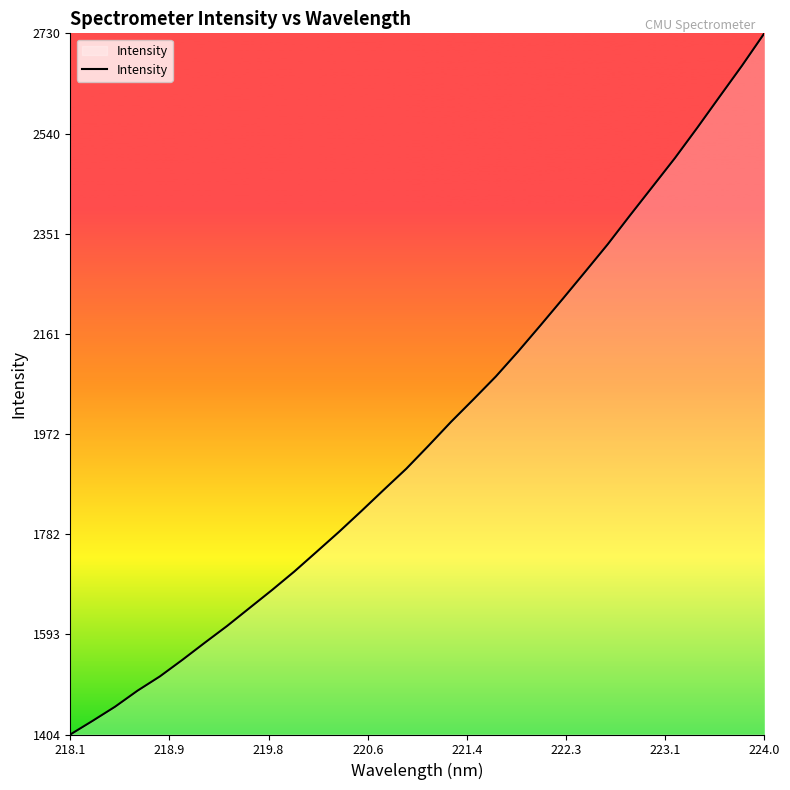

What is the smallest value displayed?

1403.5